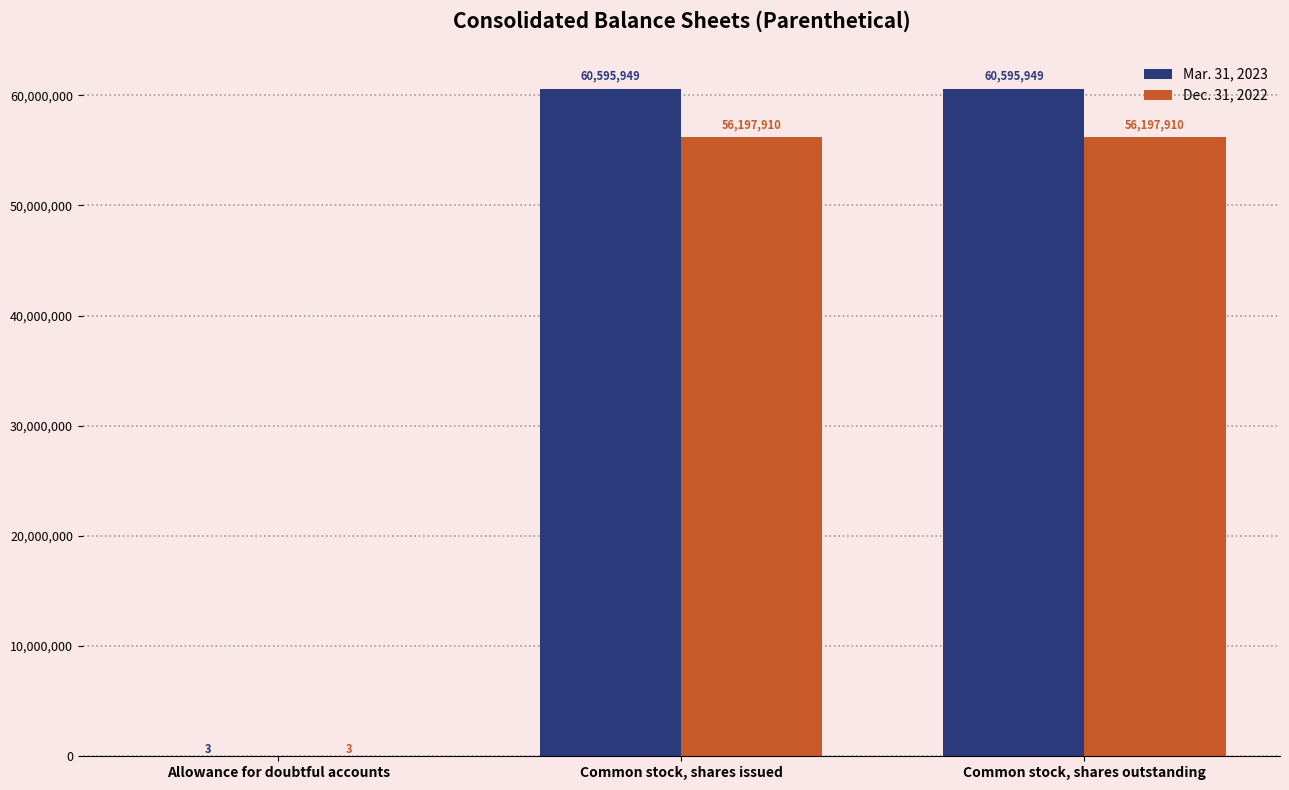

The value of Mar. 31, 2023 at Allowance for doubtful accounts is 3. True or false?

True